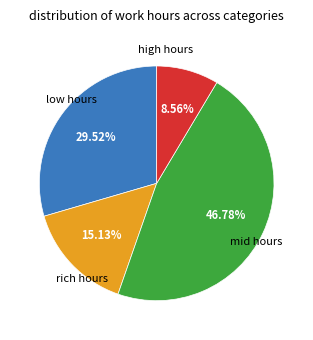

Count the number of slices in the pie.

4